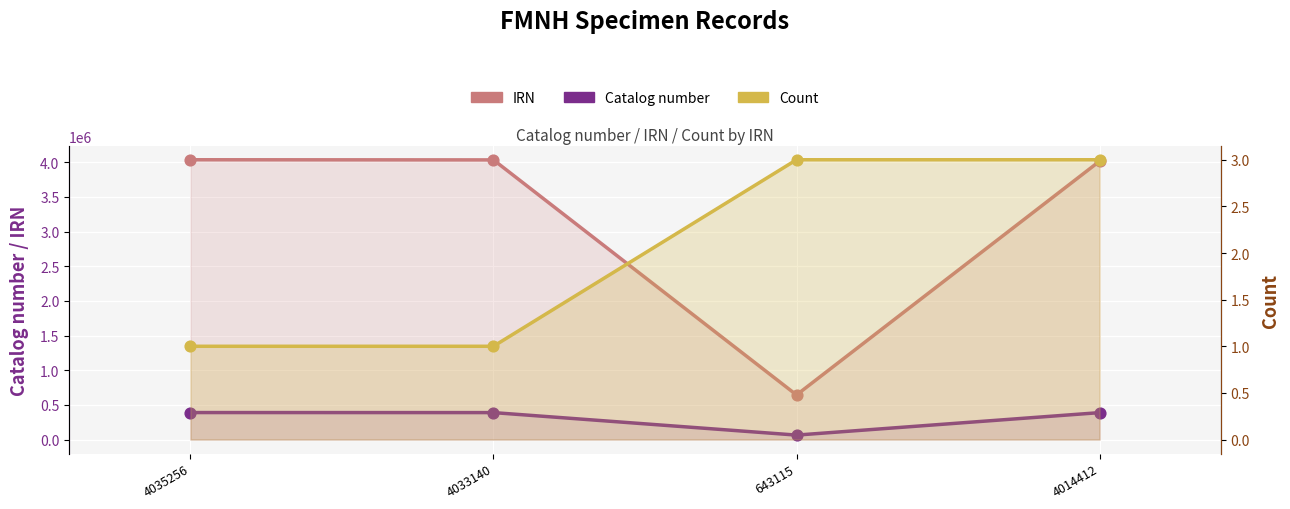

At which category is the sum across all series the highest?

4035256